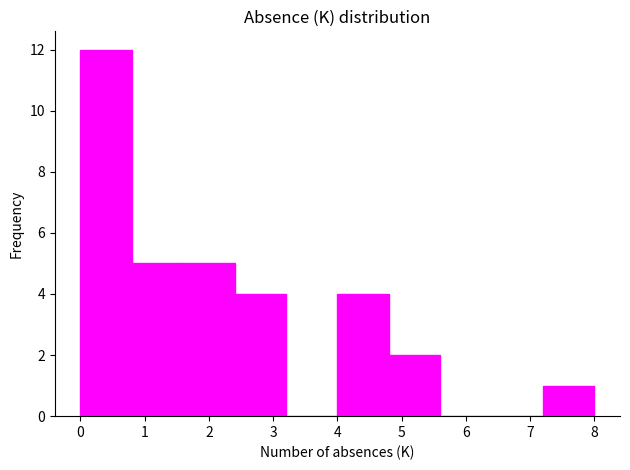

Over which range of the x-axis is the bar tallest?

0.0 to 0.8